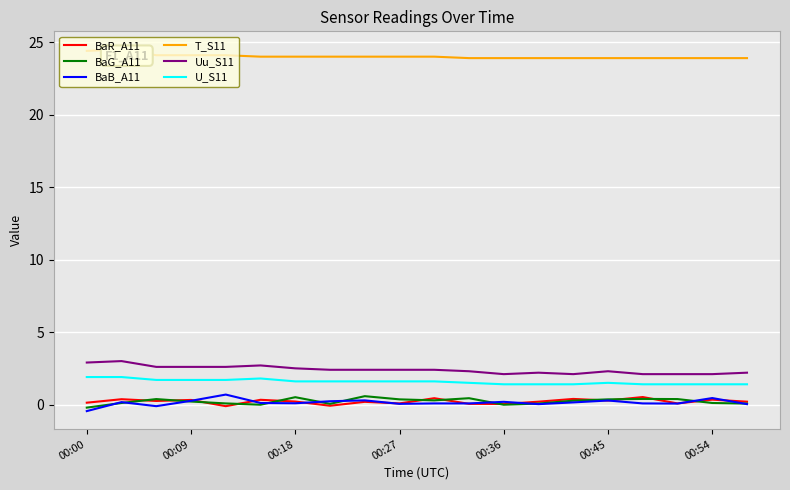

True or false: Uu_S11 and BaB_A11 cross at least once.

False